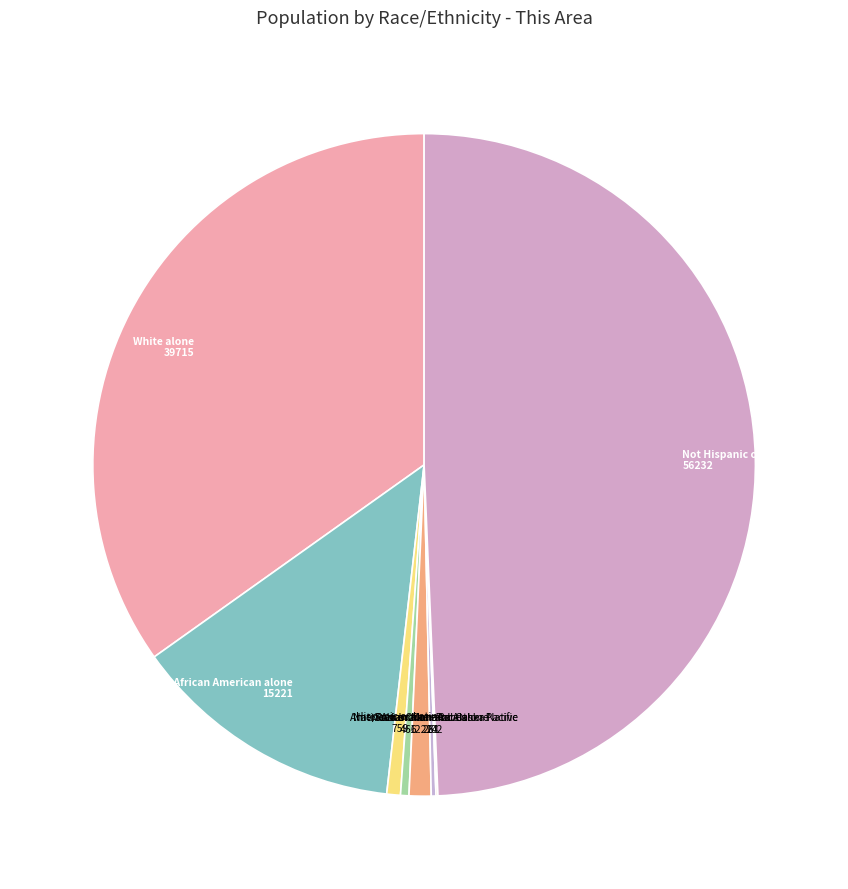

The Black or African American alone slice represents 13% of the pie. True or false?

True